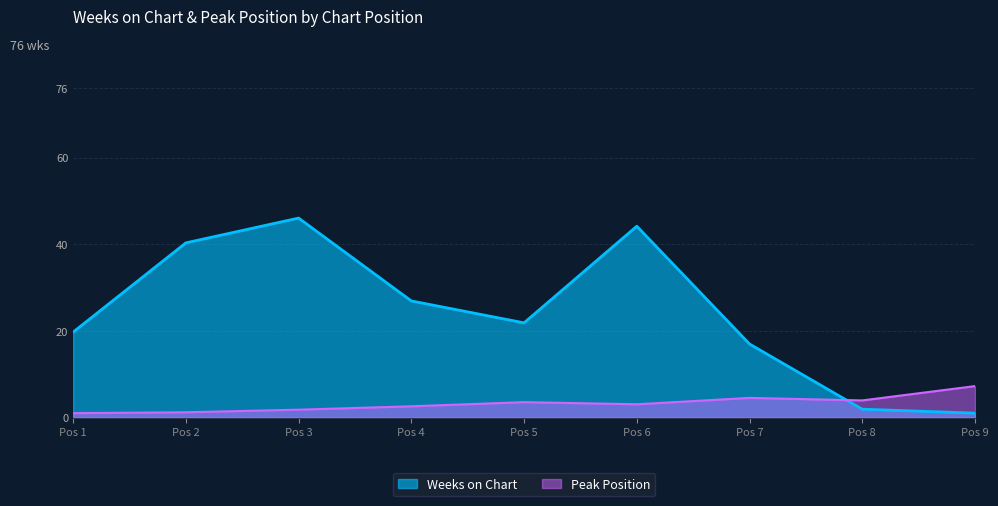

Count the number of categories in the chart.

9